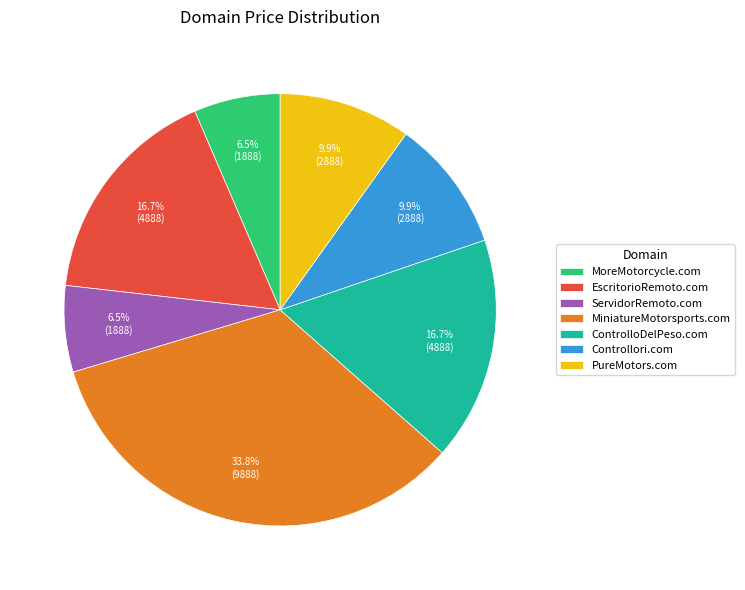

Do ControlloDelPeso.com and ServidorRemoto.com together represent more than half of the pie?

No